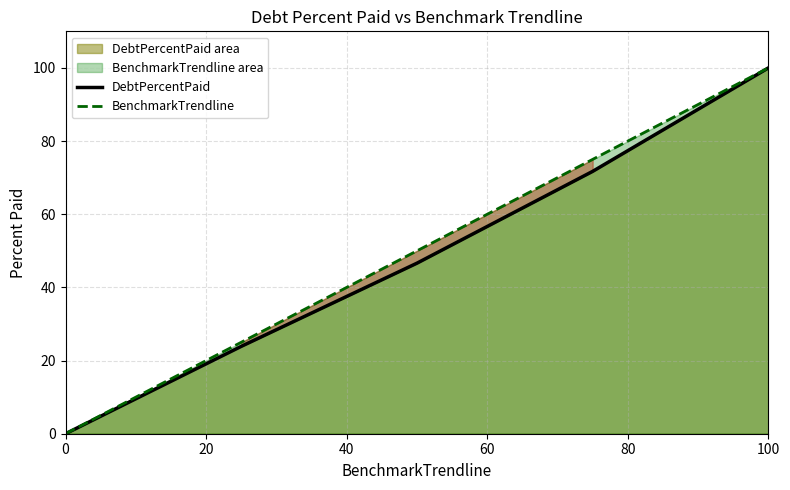

At which category is the sum across all series the highest?

100